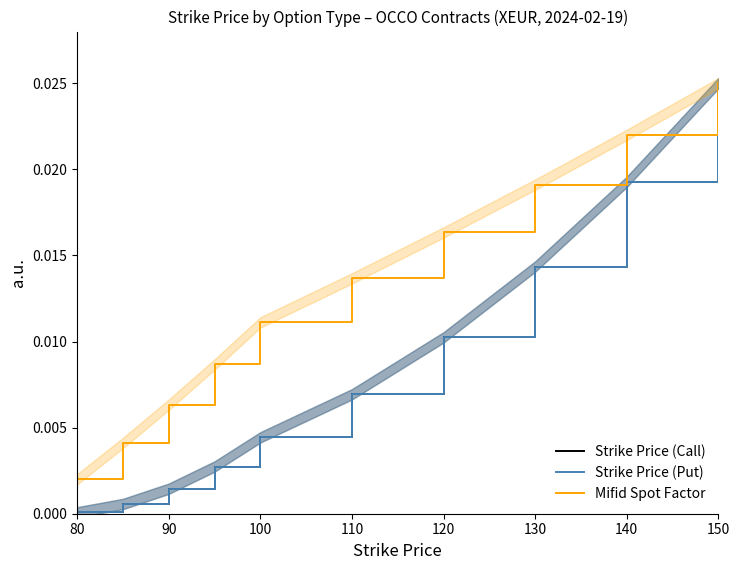

True or false: Strike Price (Call) and Mifid Spot Factor intersect in this chart.

False